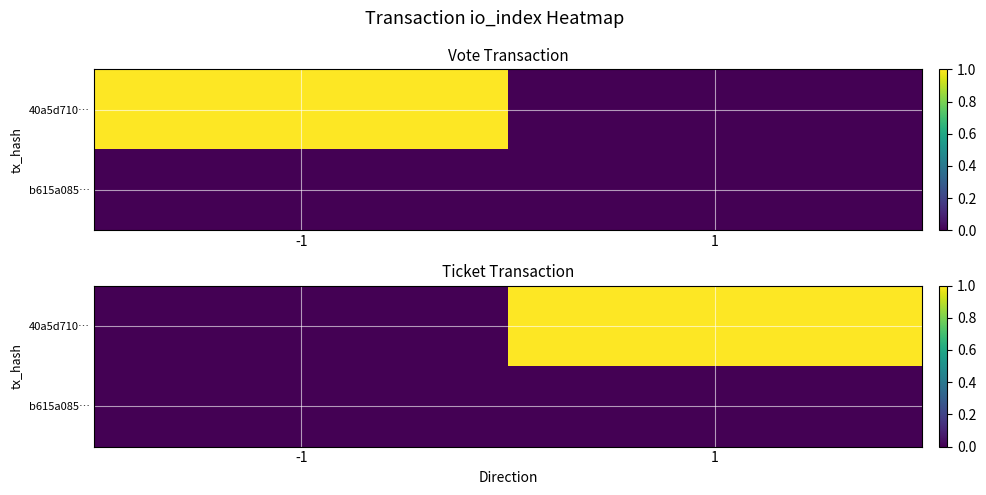

The value of 40a5d710… at 1 is 1. True or false?

True